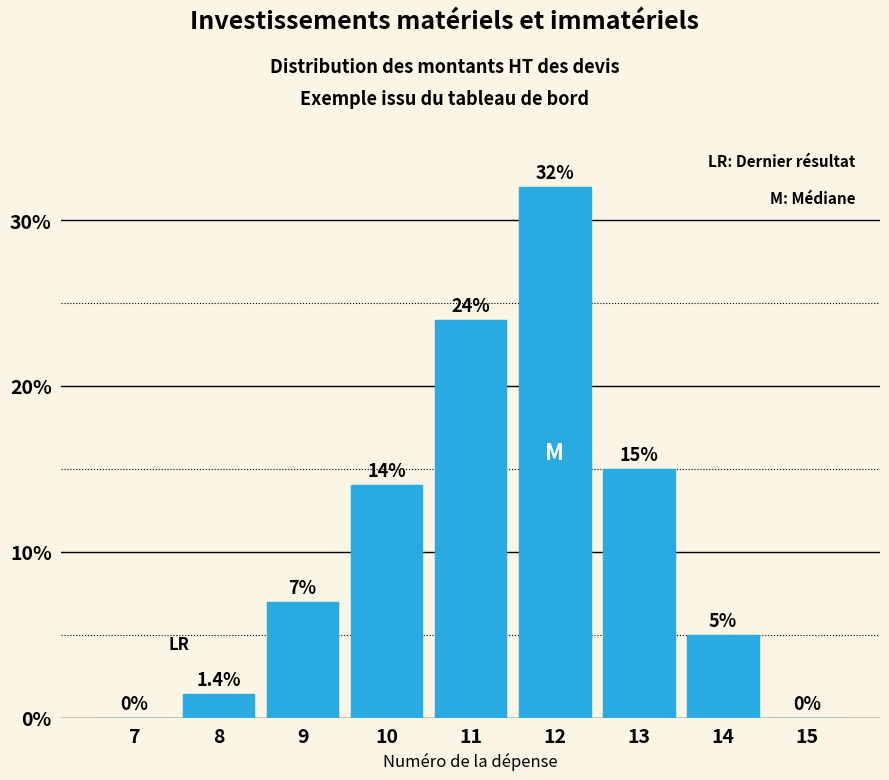

Reading left to right, extract all data points from this chart.

7=0.0	8=1.4	9=7.0	10=14.0	11=24.0	12=32.0	13=15.0	14=5.0	15=0.0